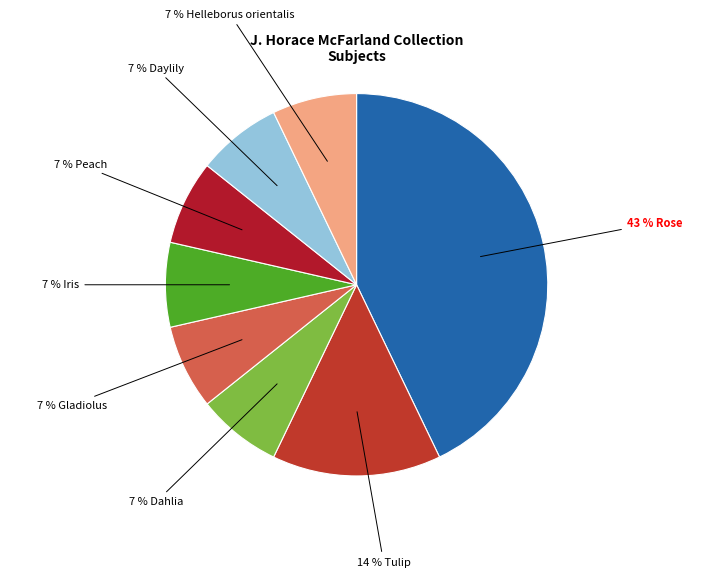

To the nearest percent, what portion does 7 % Gladiolus represent?

7%